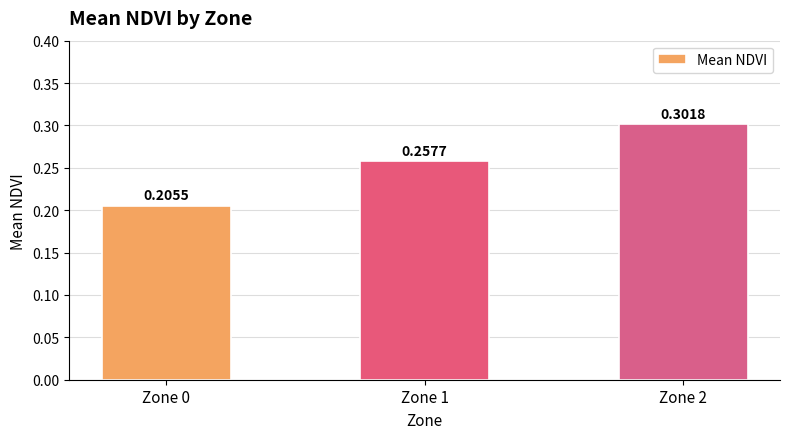

Count the values in the range 0 to 1.

3